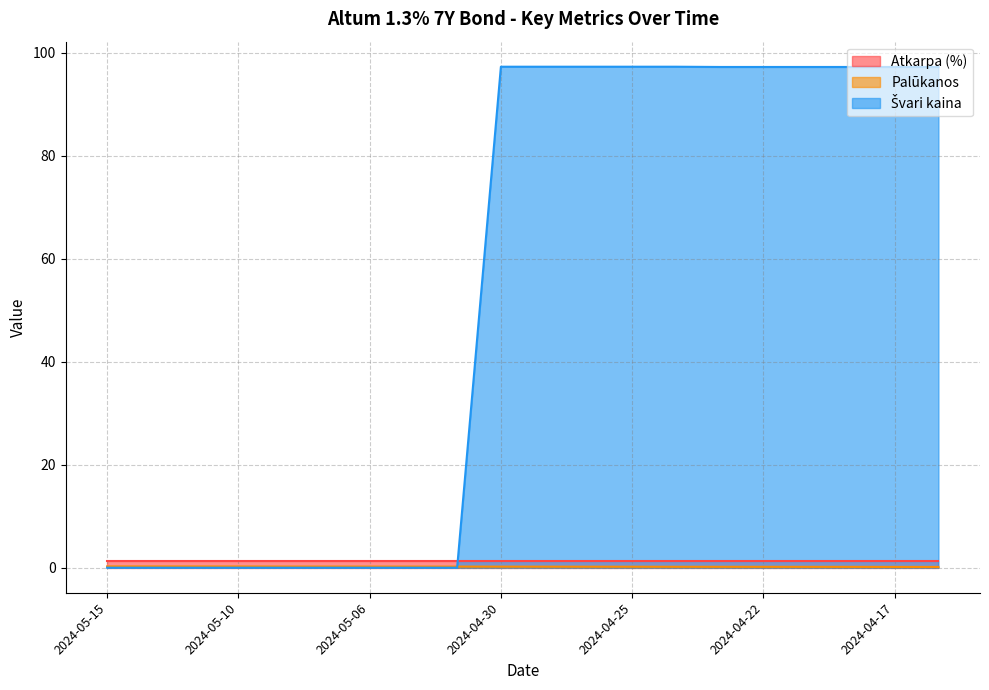

True or false: Švari kaina has more than 0 points higher than both neighbors.

False